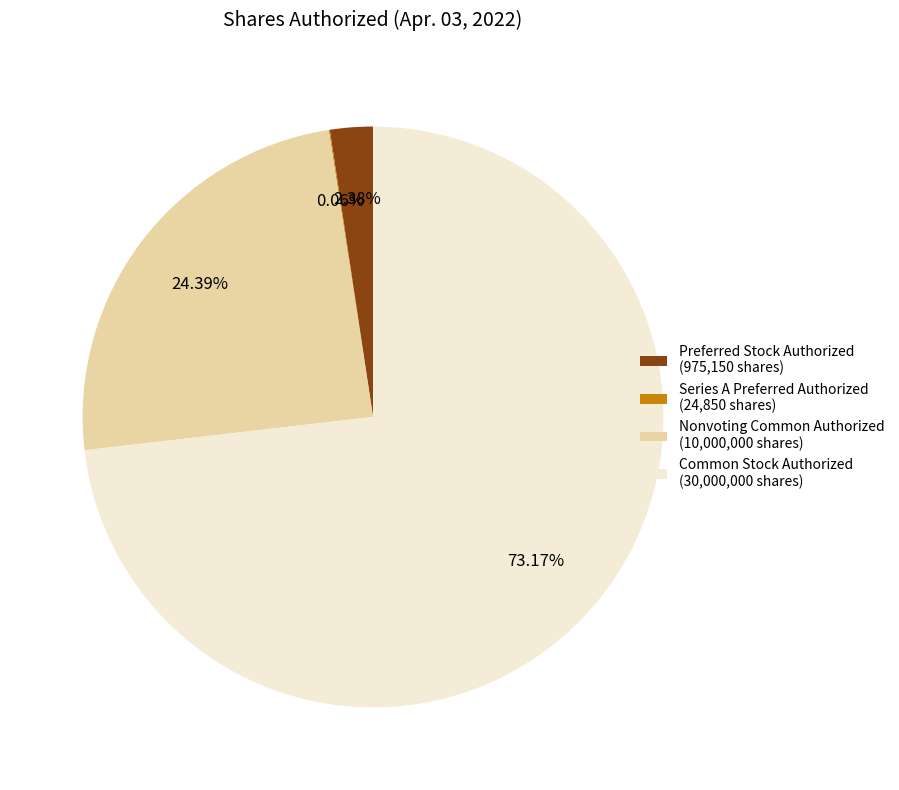

Is there a majority slice in this chart?

Yes